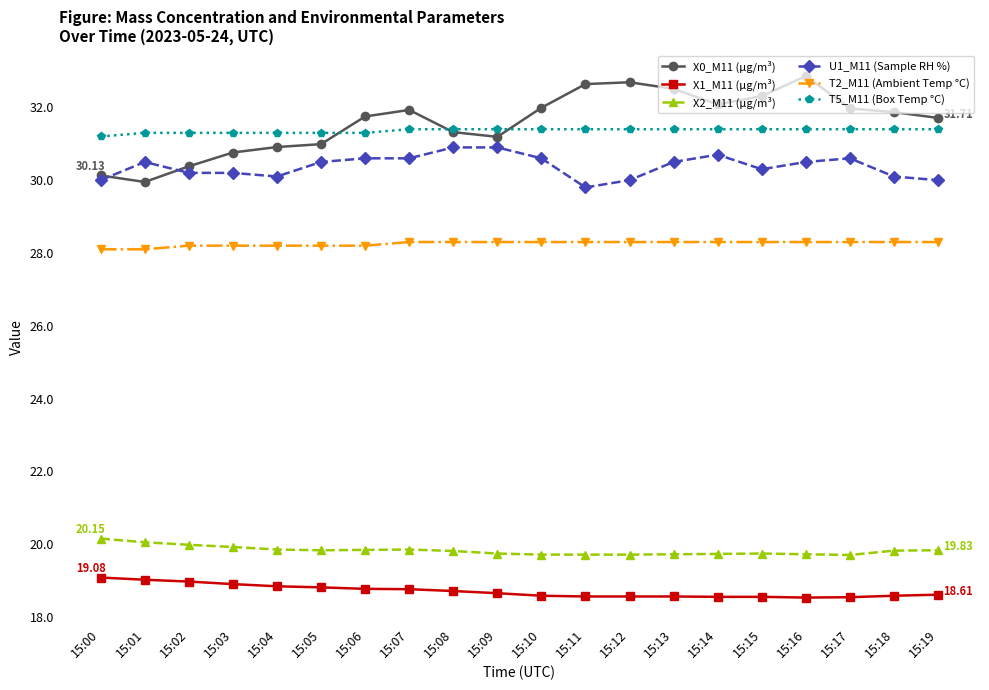

Is this an area chart (filled region under the line)?

No